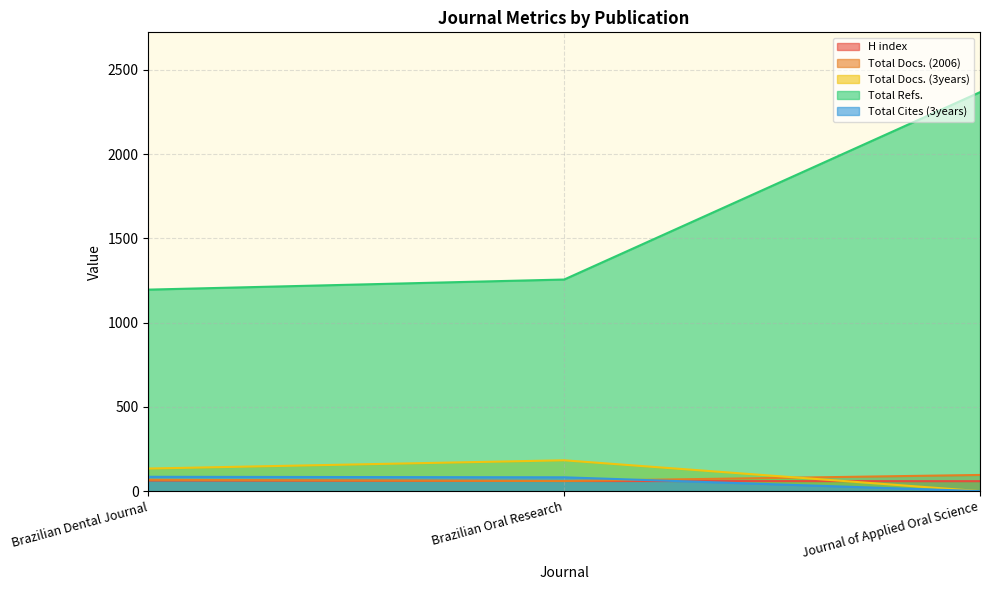

True or false: Total Cites (3years) has a value of 85 at Brazilian Dental Journal.

True